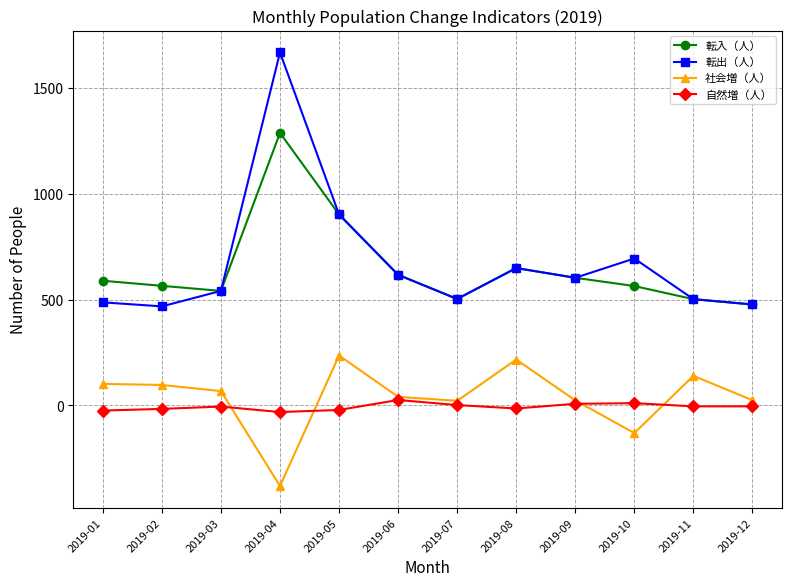

Which series has the widest spread of values?

転出（人）